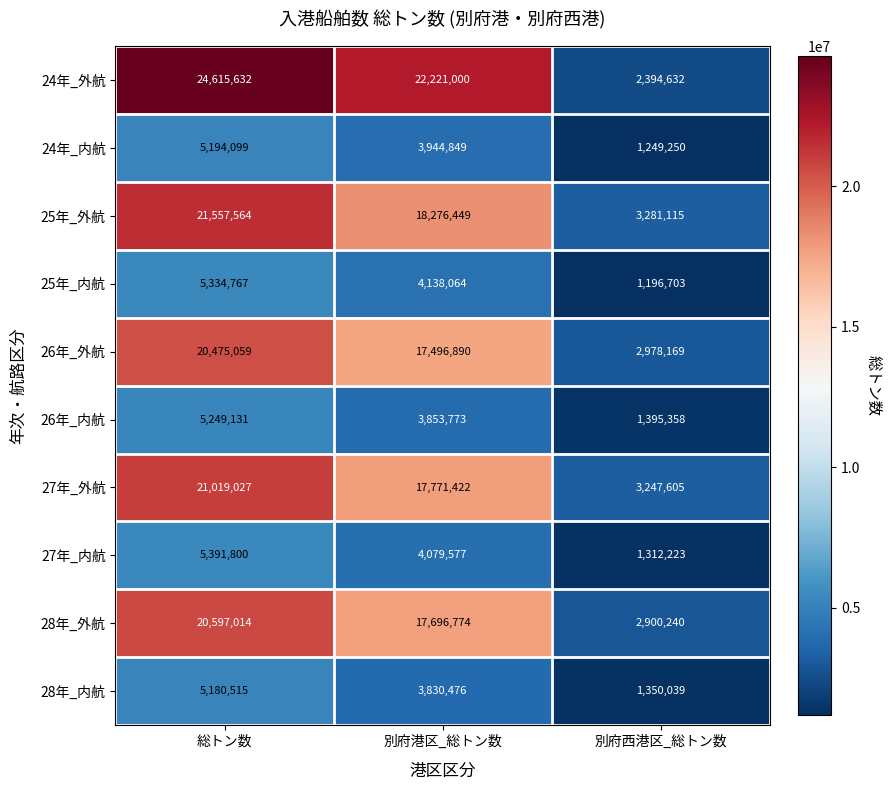

What is the minimum value shown in the chart?

1196703